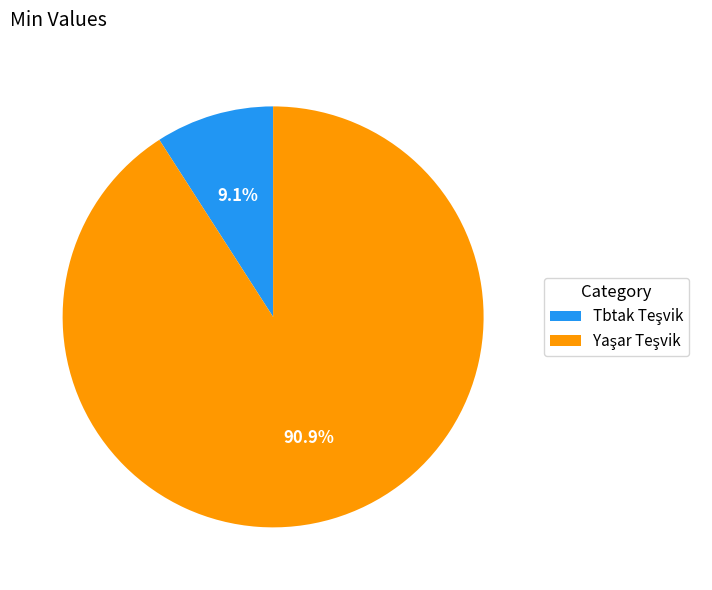

Does any single category account for the majority?

Yes